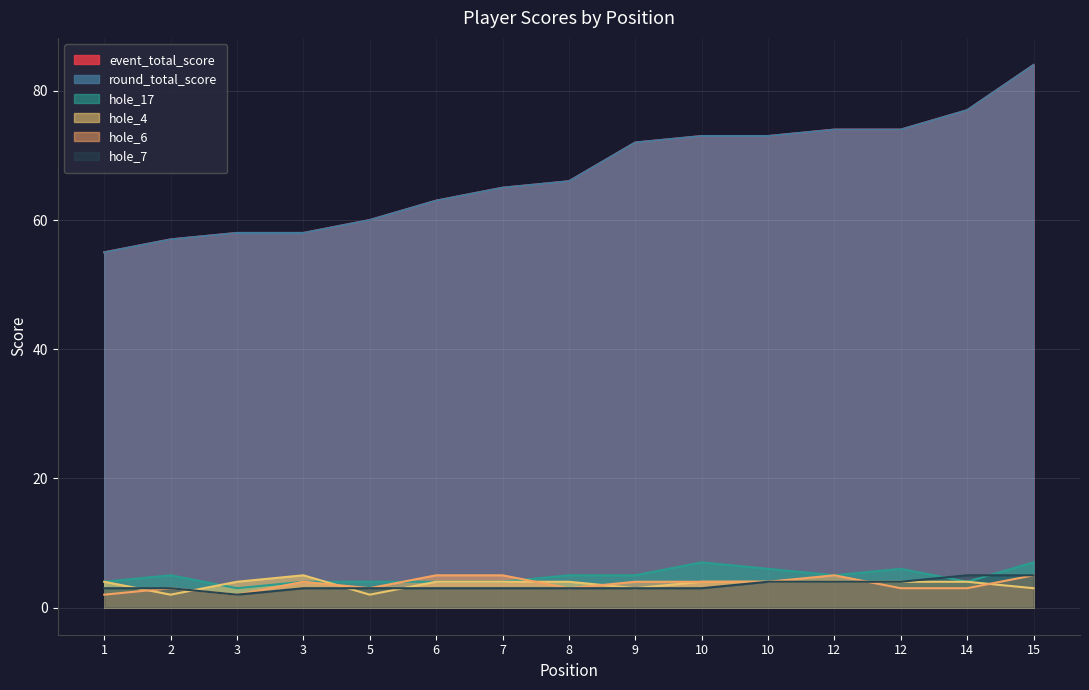

At which label is hole_4 closest to 3?

9